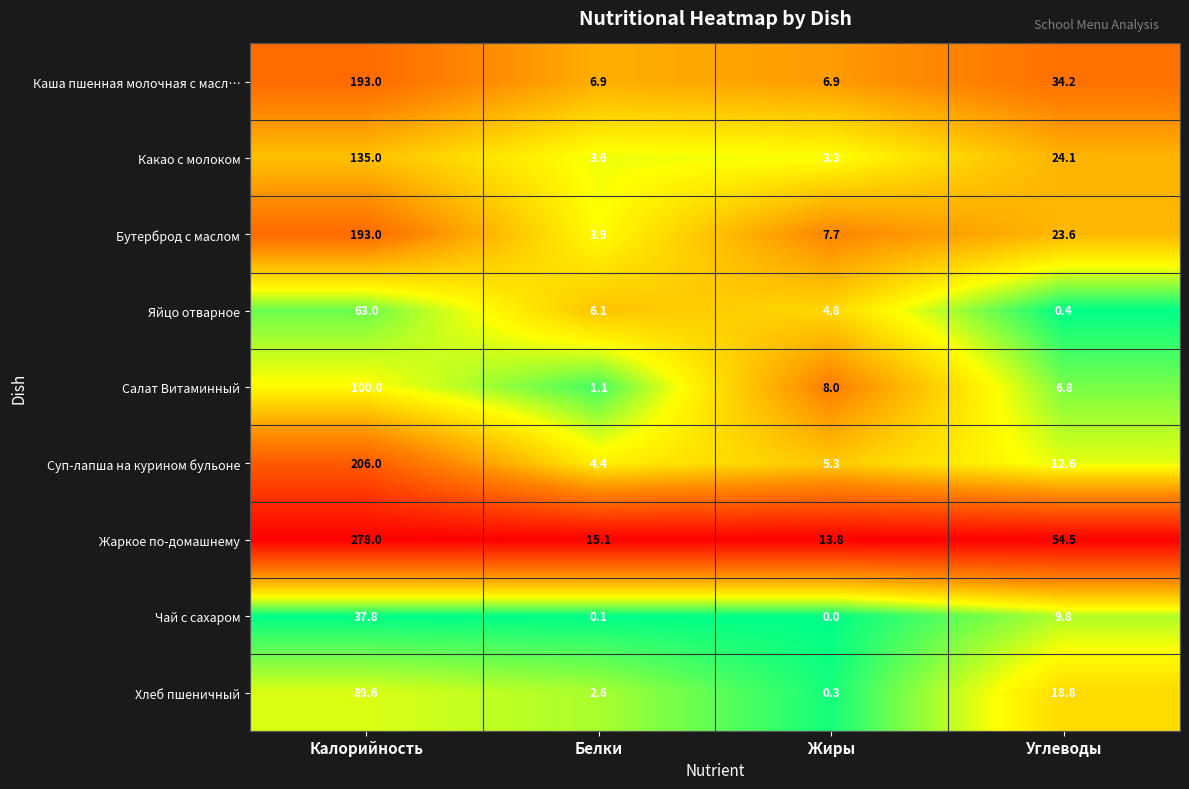

Which series has the largest range (max minus min)?

Жаркое по-домашнему